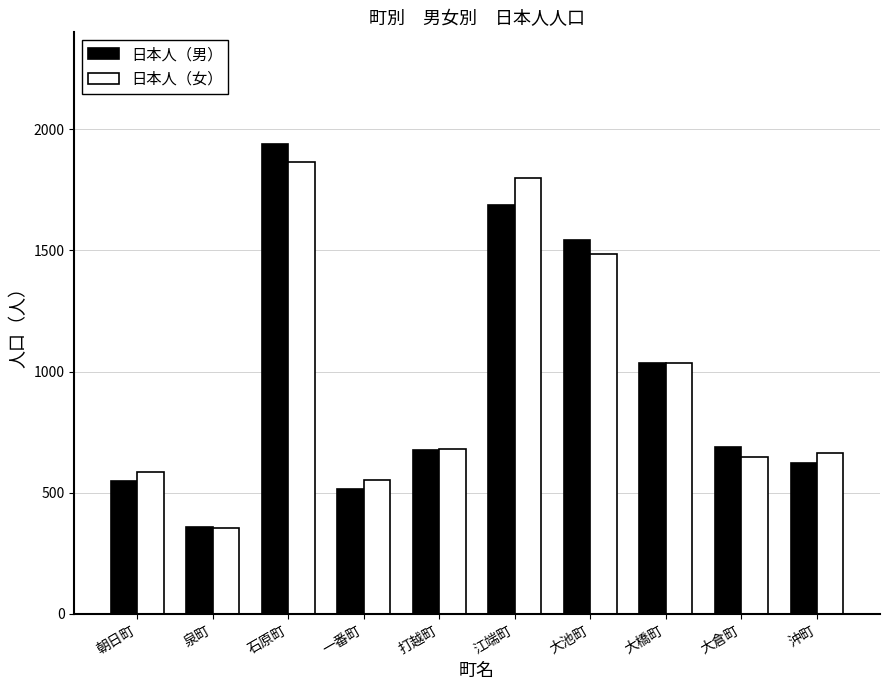

Count the number of categories in the chart.

10